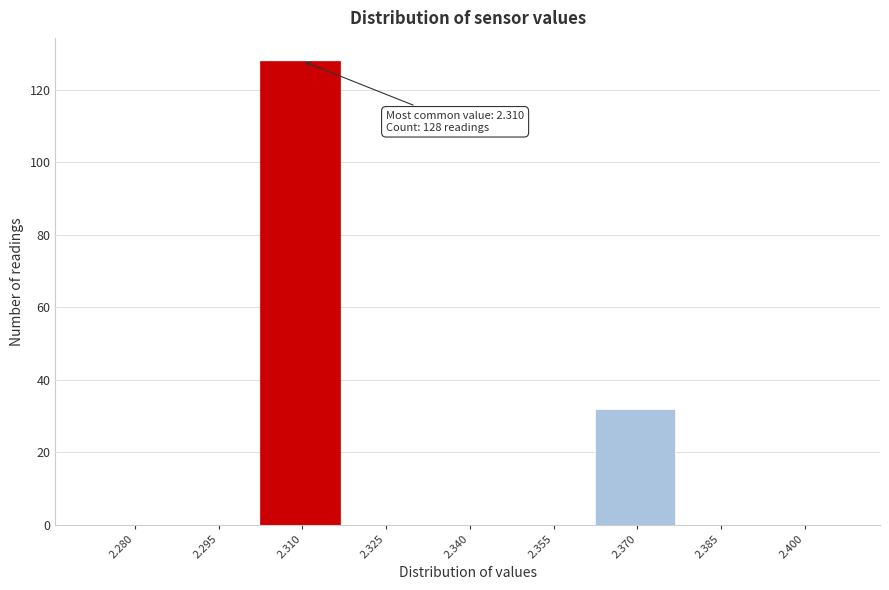

Reading right to left, list all the values displayed in this chart.

2.400=0	2.385=0	2.370=32	2.355=0	2.340=0	2.325=0	2.310=128	2.295=0	2.280=0